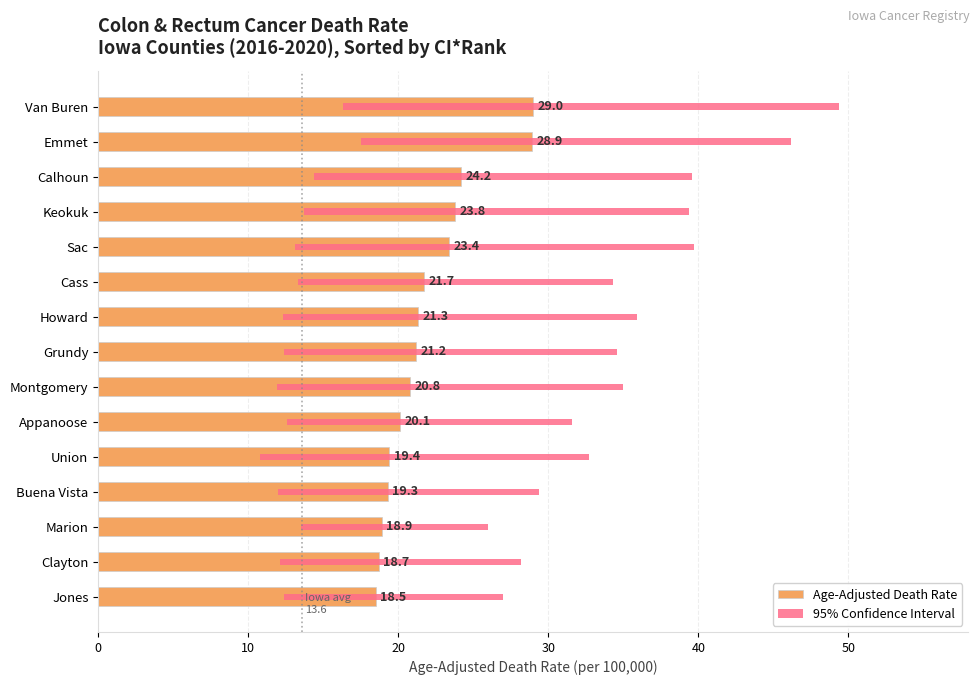

How many groups of bars are there?

15